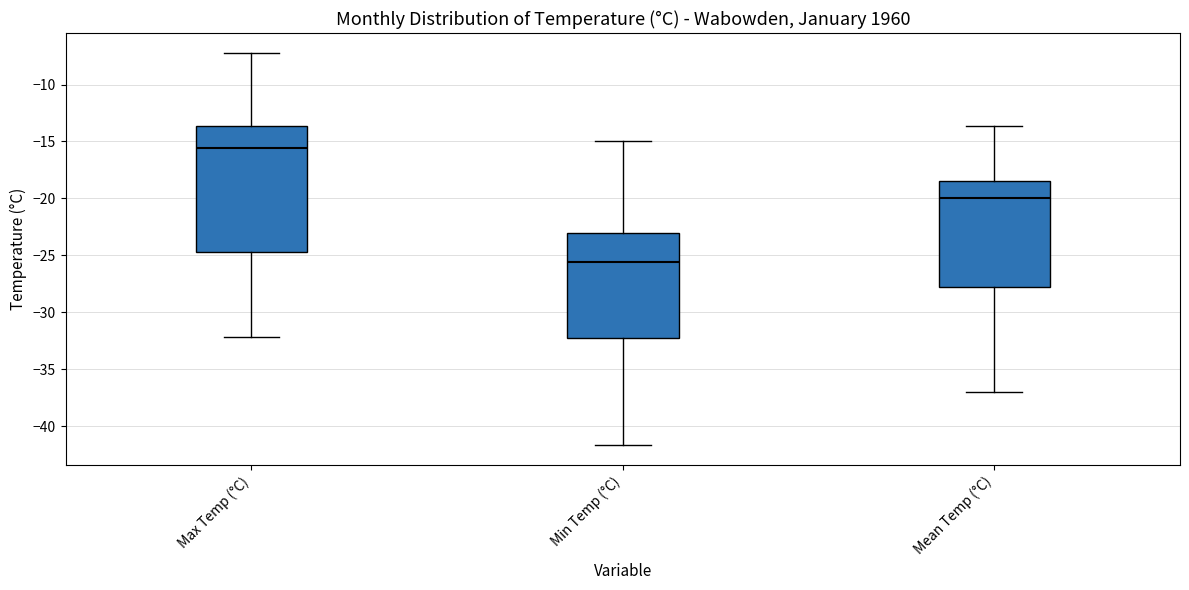

Reading left to right, read every box against the y-axis: the position of its median line, the range the box covers, and the ends of its whiskers. The values are not printed on the chart, so give them approximately, as read against the axis.

Max Temp (°C): median -15.5, box -24.5 to -13.5, whiskers -32.0 to -7.0
Min Temp (°C): median -25.5, box -32.0 to -23.0, whiskers -41.5 to -15.0
Mean Temp (°C): median -20.0, box -28.0 to -18.5, whiskers -37.0 to -13.5